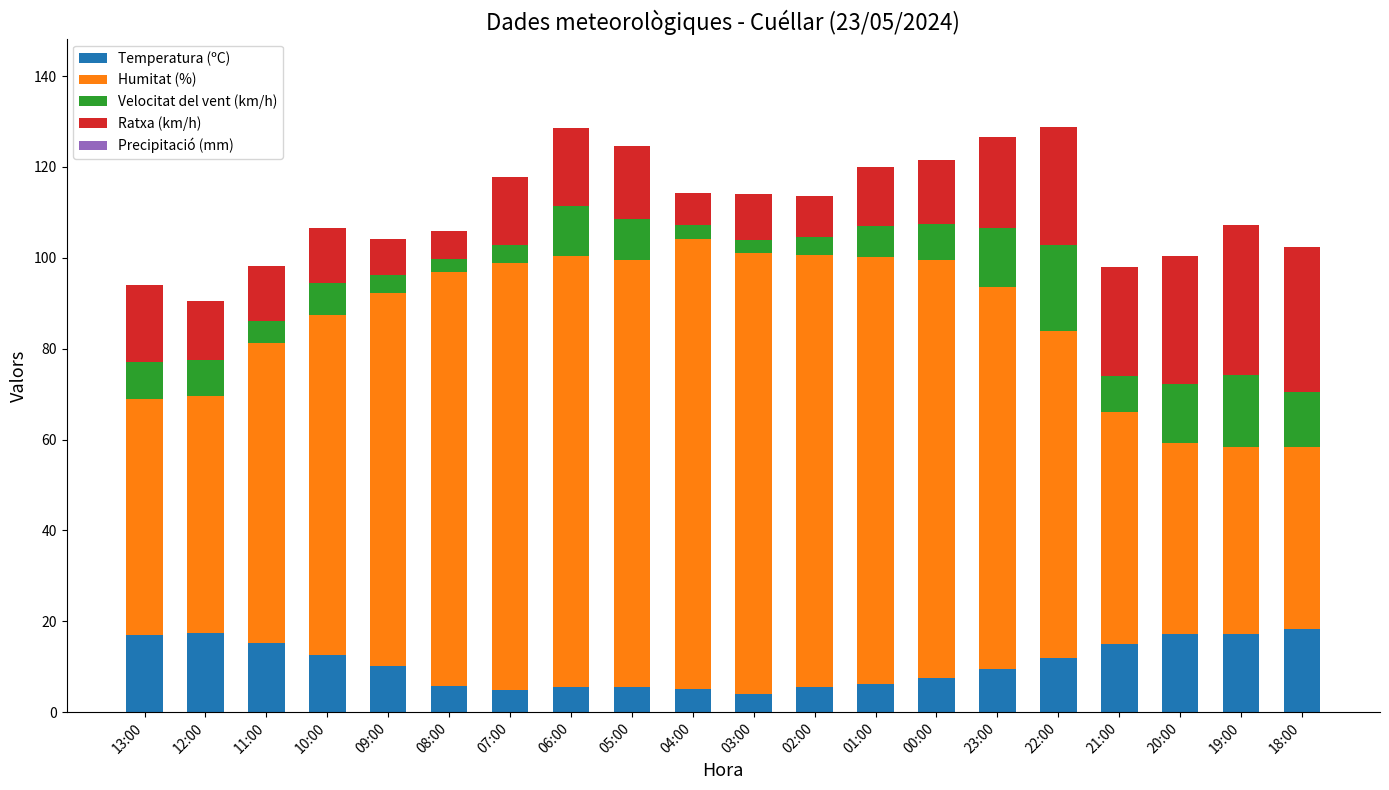

What is the lowest value of the Temperatura (ºC) series?

4.0